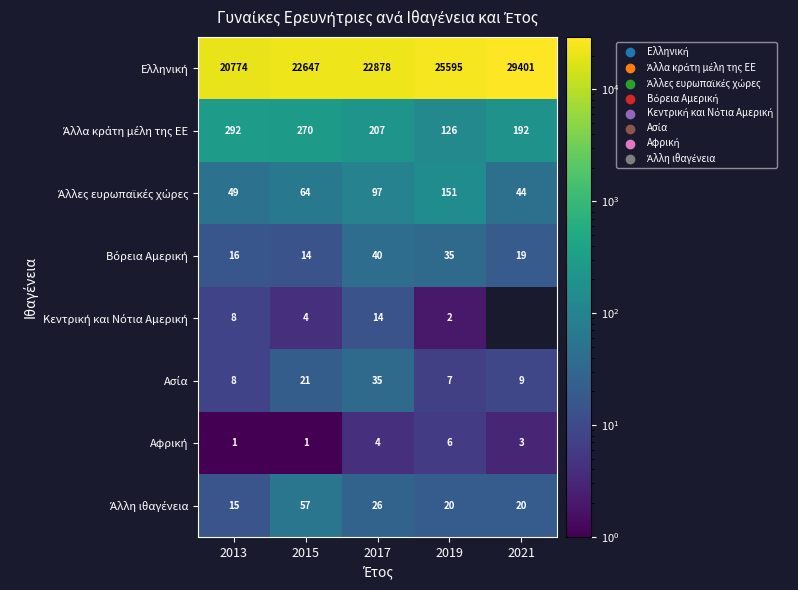

How many series are shown in this chart?

8